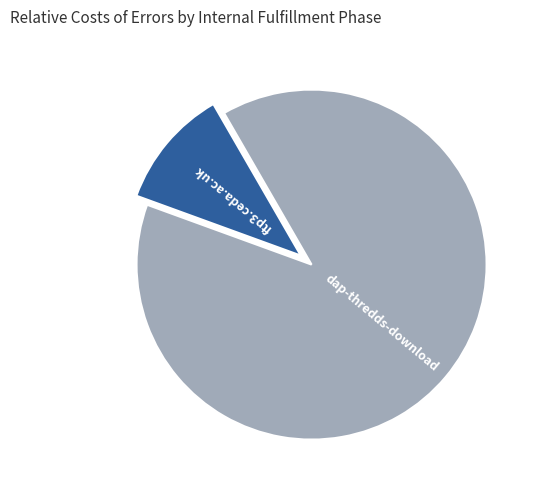

Rank the categories by value from lowest to highest.

ftp3.ceda.ac.uk, dap-thredds-download